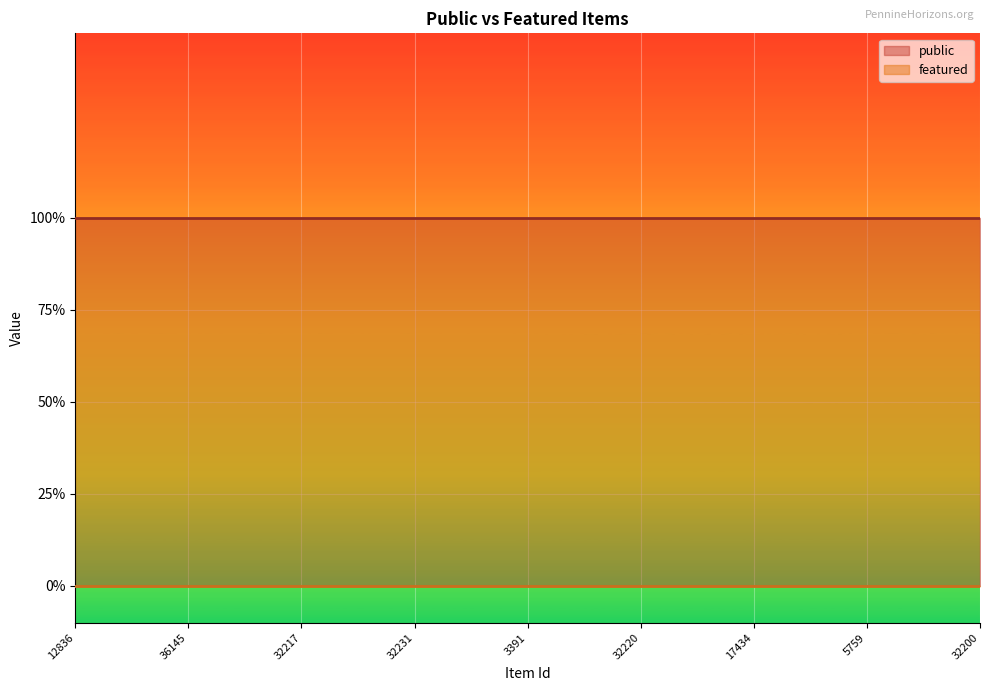

What are all the series names shown in the legend?

public, featured